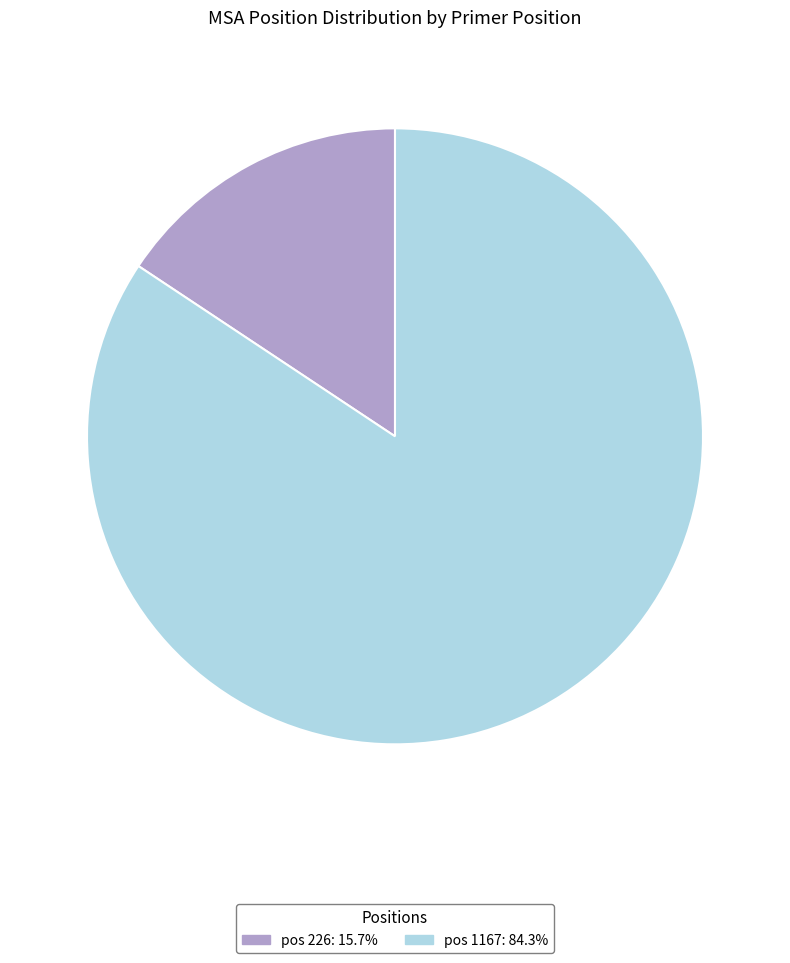

Is pos 1167: 84.3% the majority of the pie?

Yes